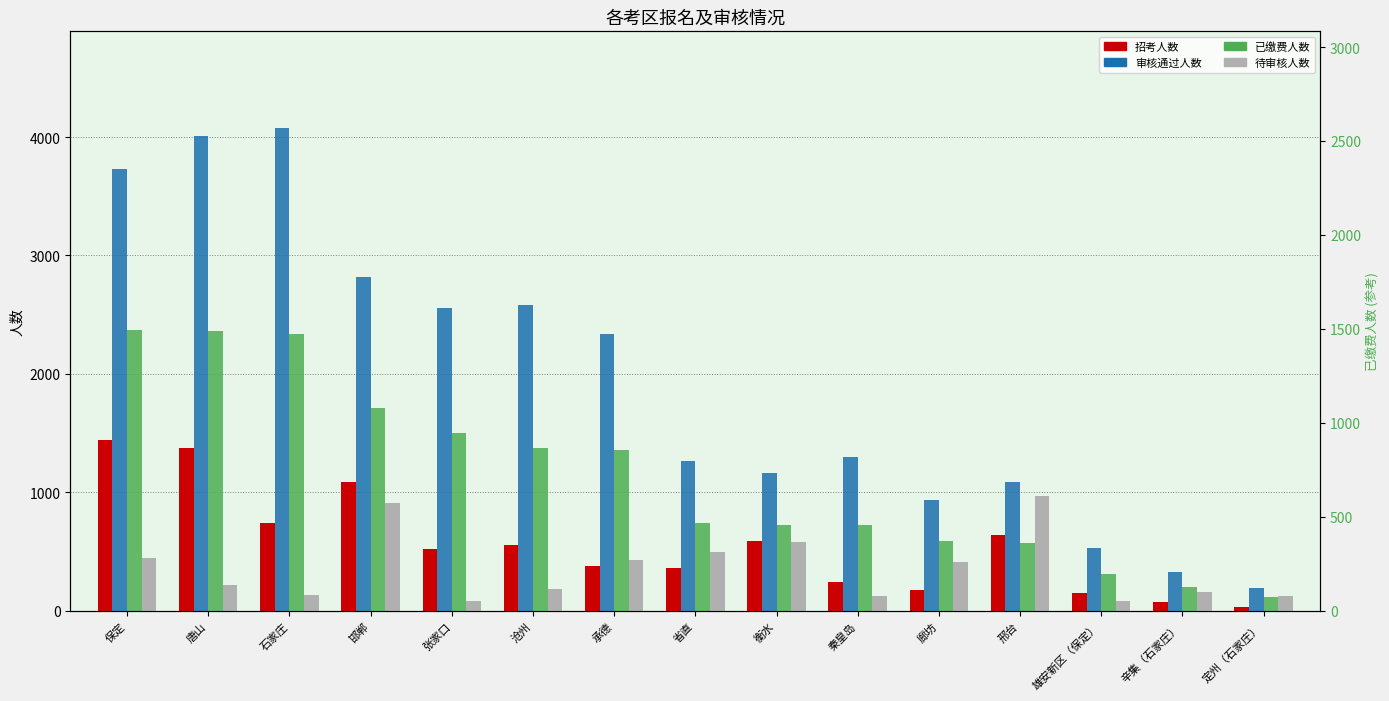

How many values in the 审核通过人数 series exceed 1296?

7